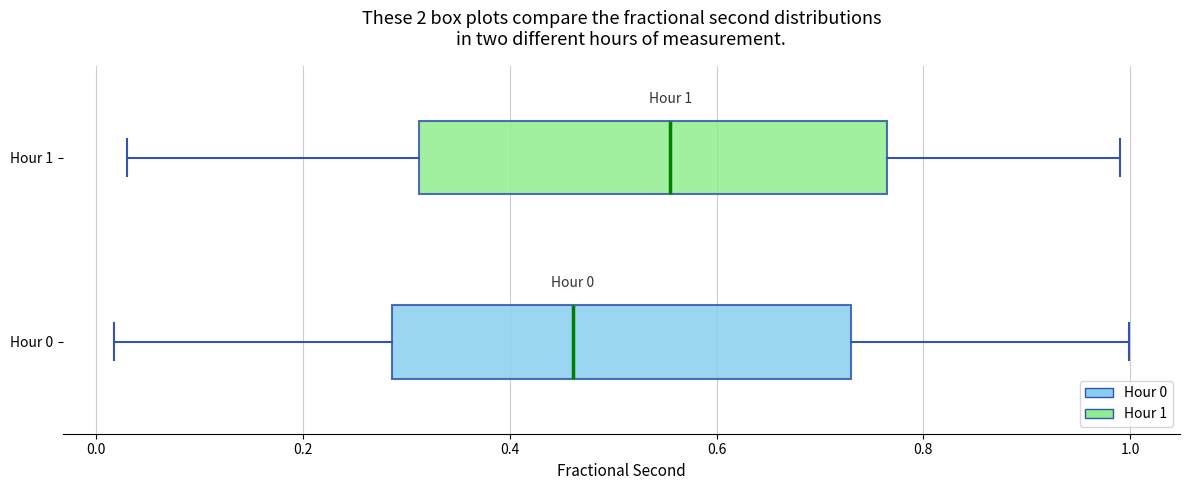

Which box's median line is the furthest to the right?

Hour 1